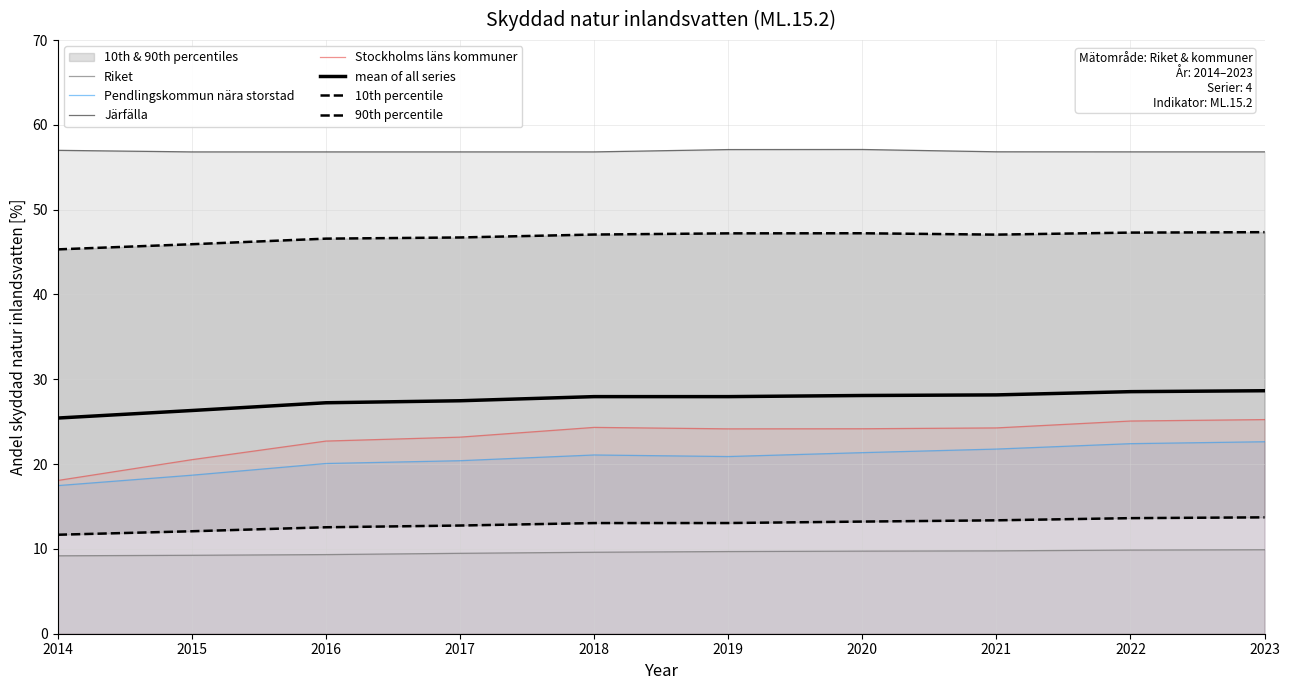

Where is Järfälla nearest to the value 56?

2015